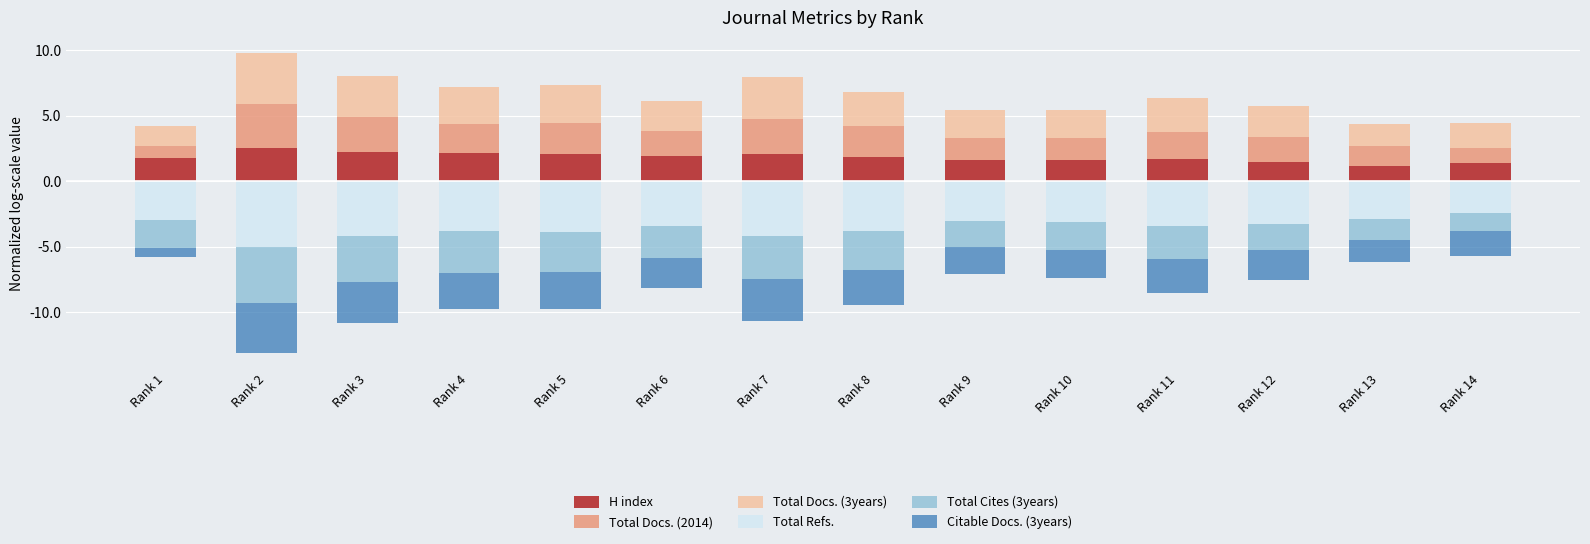

Reading left to right, extract all data points from this chart.

H index: 1.8	2.5	2.2	2.1	2.1	1.9	2.1	1.9	1.6	1.6	1.7	1.5	1.2	1.4
Total Docs. (2014): 0.9	3.4	2.7	2.3	2.4	1.9	2.7	2.3	1.7	1.7	2.1	1.9	1.5	1.2
Total Docs. (3years): 1.5	3.9	3.1	2.8	2.9	2.3	3.2	2.7	2.1	2.1	2.6	2.3	1.7	1.9
Total Refs.: -3.0	-5.0	-4.2	-3.8	-3.9	-3.4	-4.2	-3.8	-3.0	-3.2	-3.4	-3.3	-2.9	-2.4
Total Cites (3years): -2.1	-4.3	-3.5	-3.2	-3.0	-2.4	-3.3	-3.0	-2.0	-2.1	-2.5	-2.0	-1.6	-1.4
Citable Docs. (3years): -0.7	-3.9	-3.1	-2.8	-2.9	-2.3	-3.2	-2.6	-2.1	-2.1	-2.6	-2.3	-1.7	-1.9